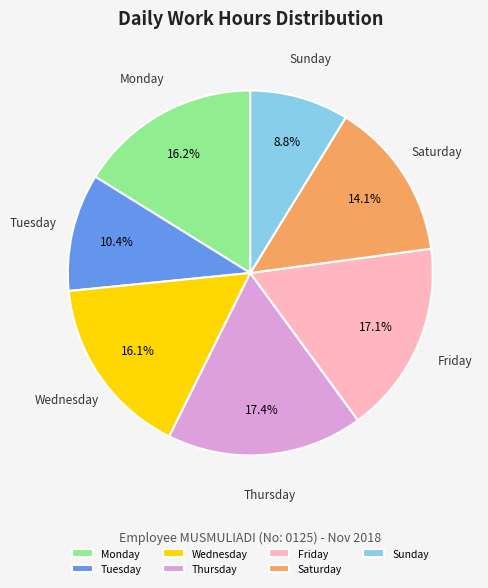

What is the ratio of the value at Monday to the value at Saturday?

1.1